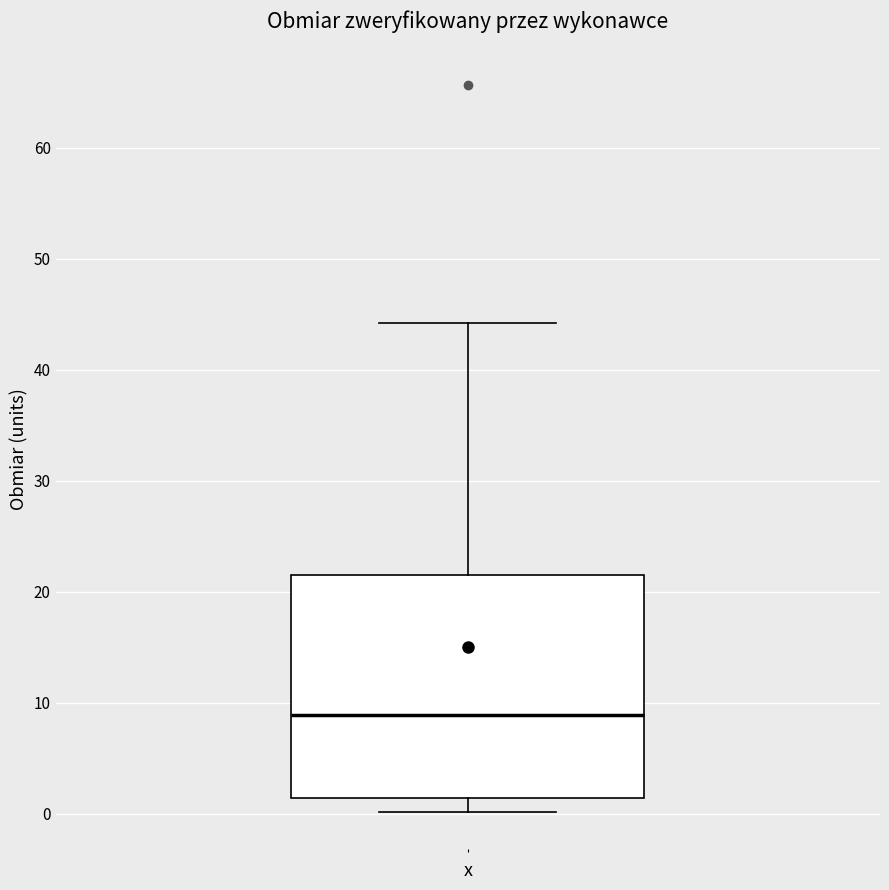

Read this box plot against the y-axis: the position of the median line, the range covered by the box, and the ends of both whiskers. The values are not printed on the chart, so give them approximately, as read against the axis.

median 9, box 1 to 22, whiskers 0 to 44